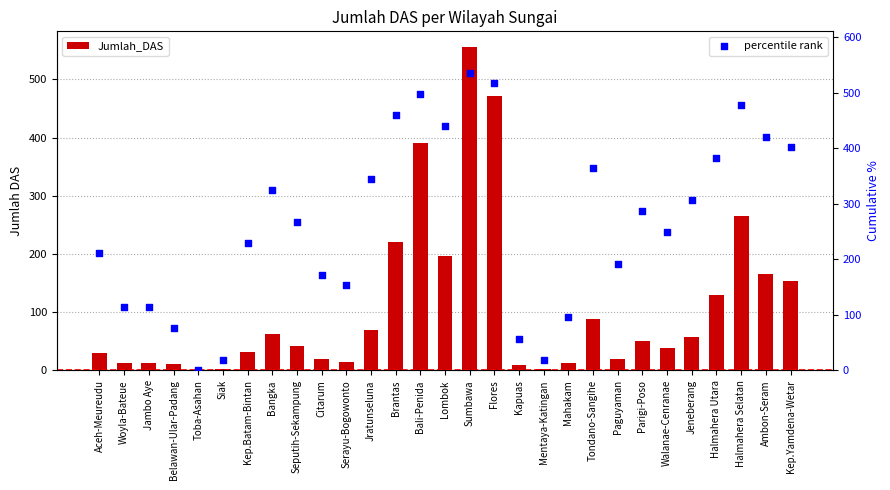

At which category is the sum across all series the highest?

Sumbawa